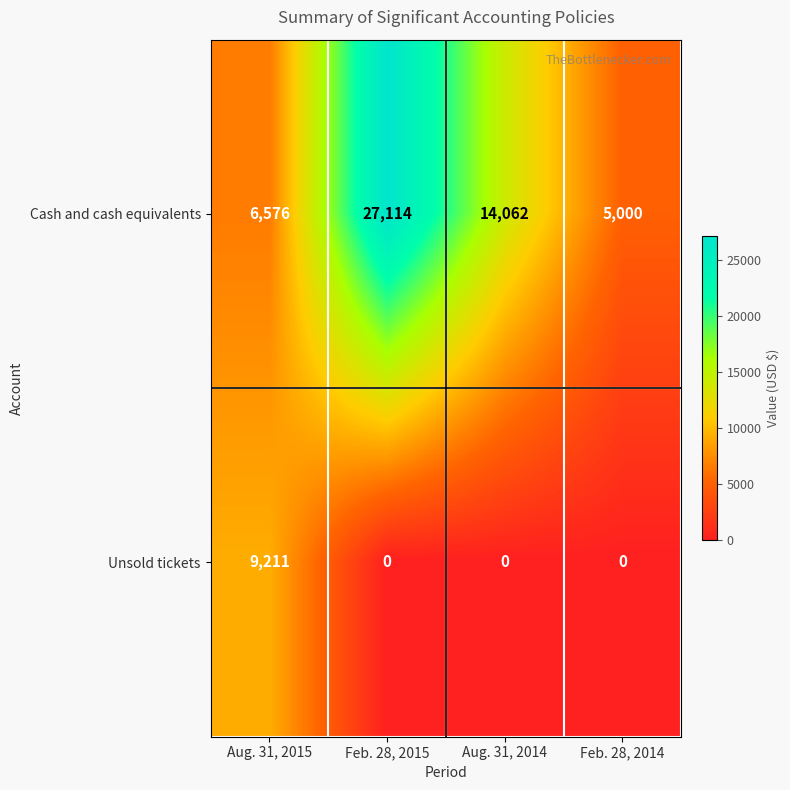

Reading right to left, extract all data points from this chart.

Cash and cash equivalents: 5000	14062	27114	6576
Unsold tickets: 0	0	0	9211